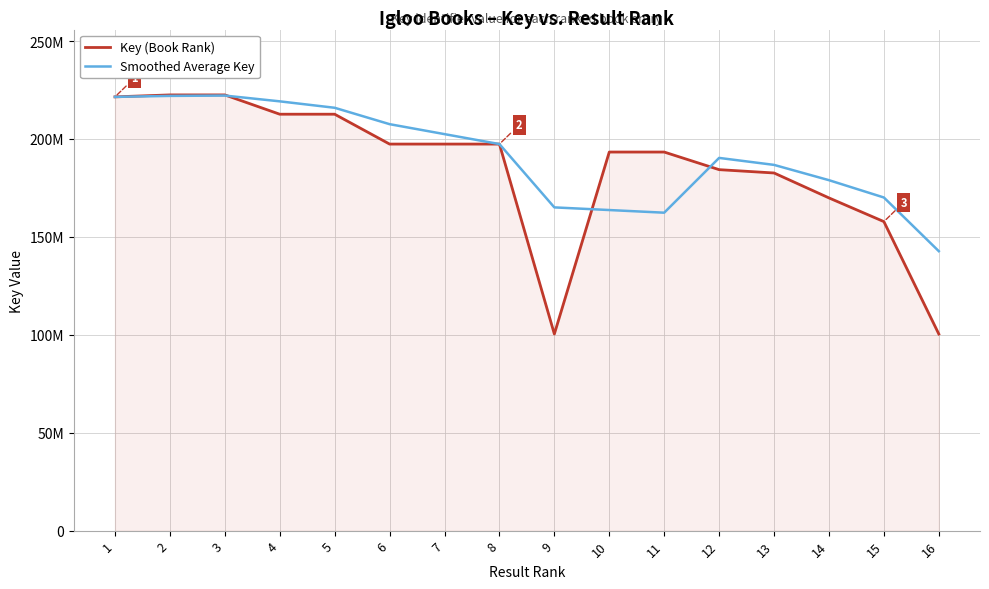

What is the difference between the Key (Book Rank) values at 3 and 9?

122089541.0